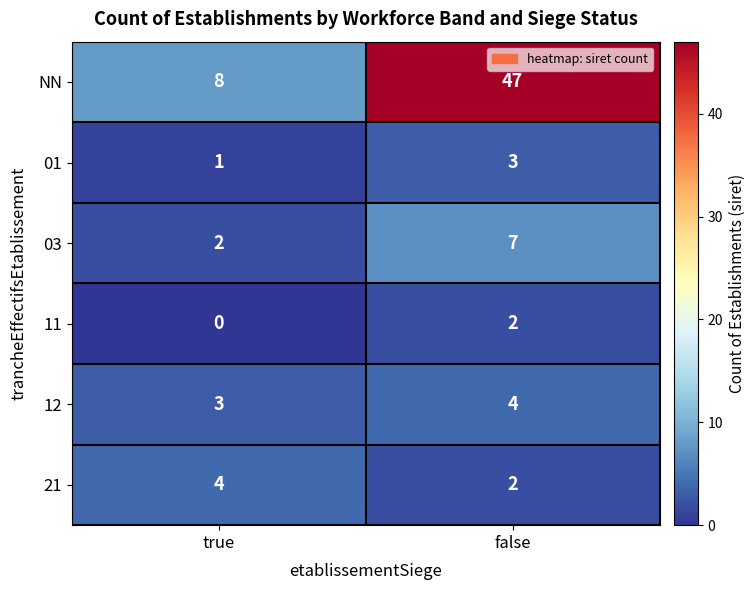

True or false: 12 has a value of 1 at true.

False